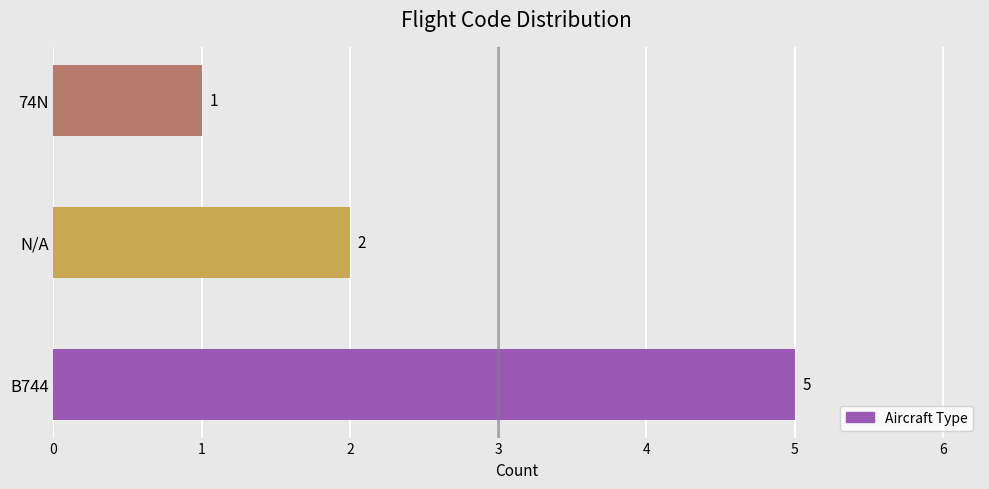

Count the values in the range 1 to 5.

3